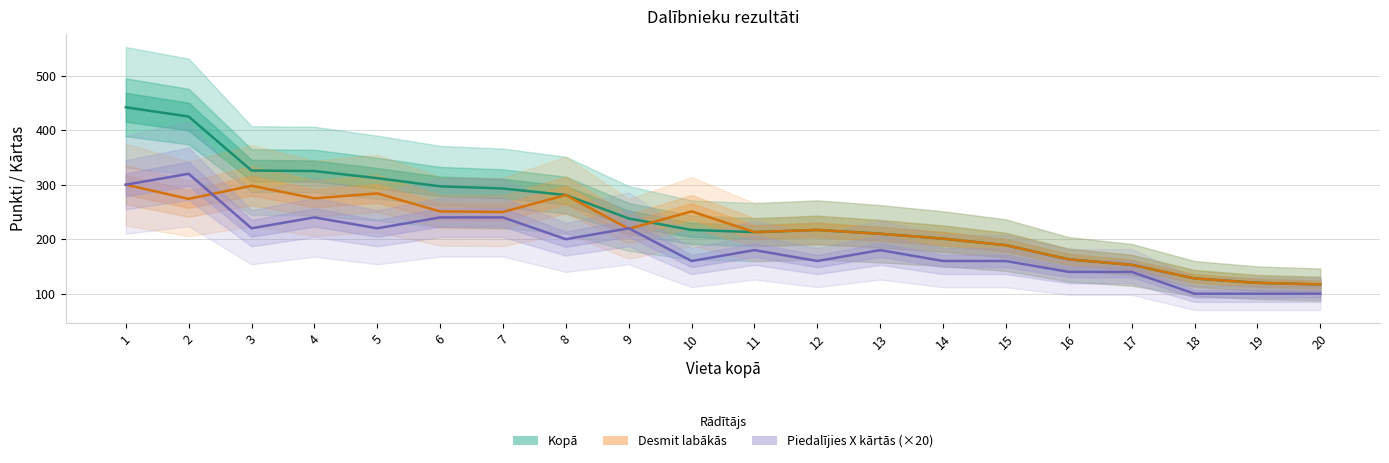

How many lines are shown in the chart?

3